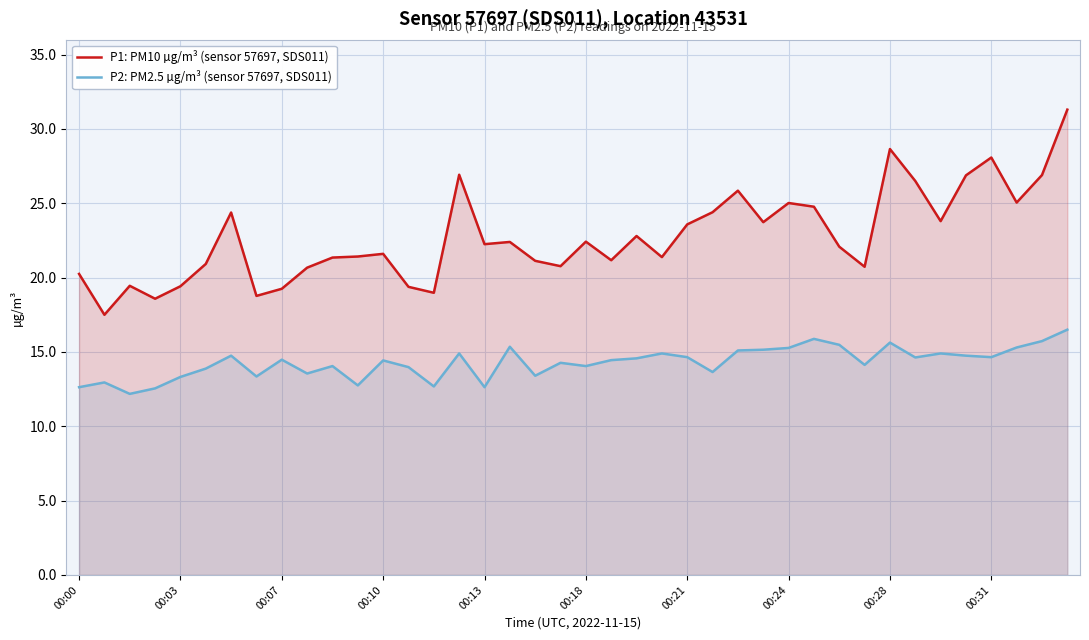

What is the difference between the highest and lowest values at 34?

8.9